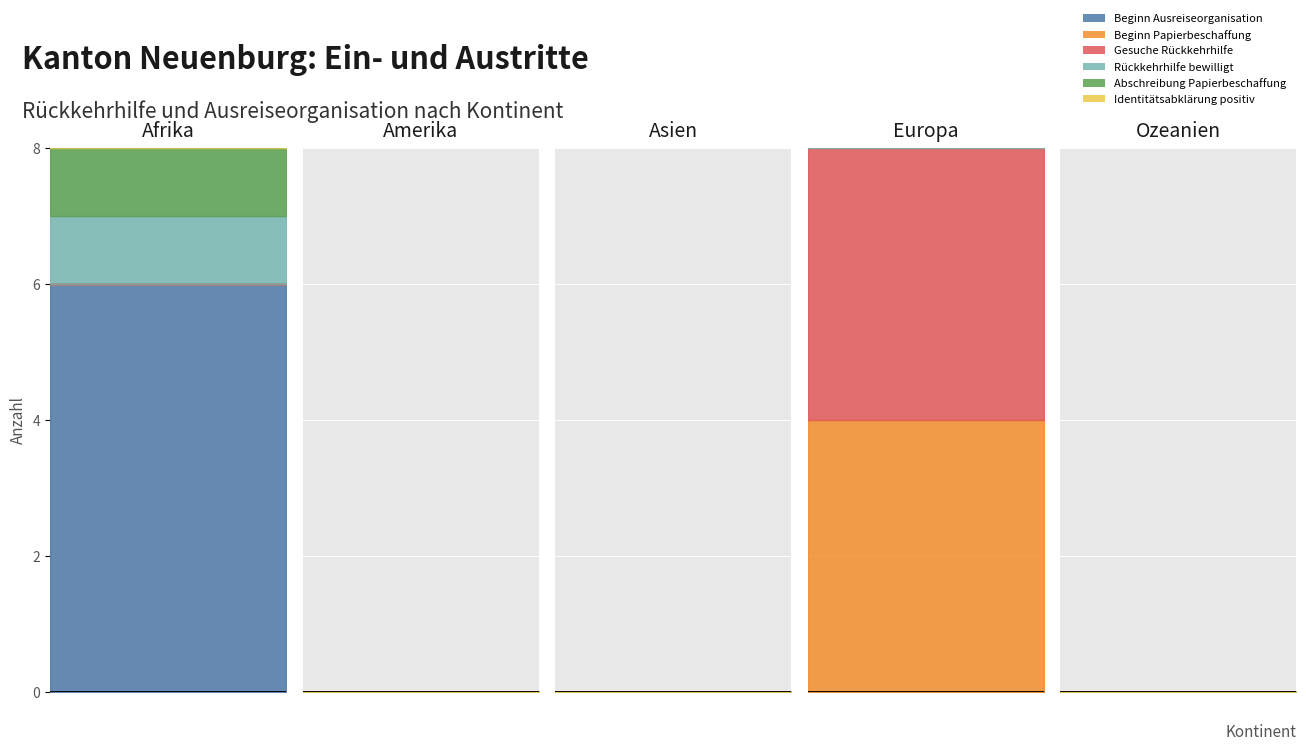

The value of Identitätsabklärung positiv at 2 is 0. True or false?

True